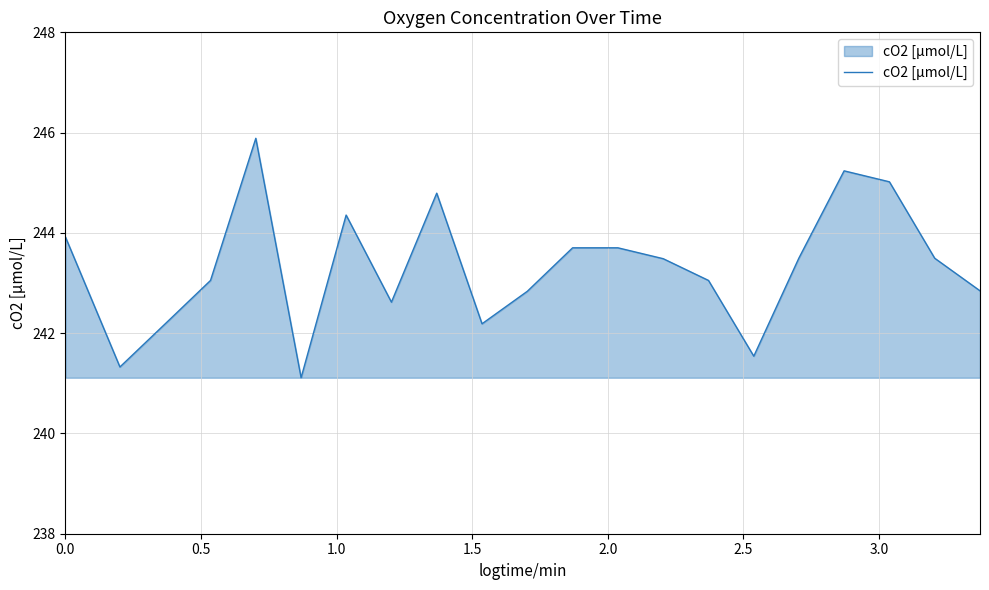

Does the chart display data point markers on the line(s)?

No